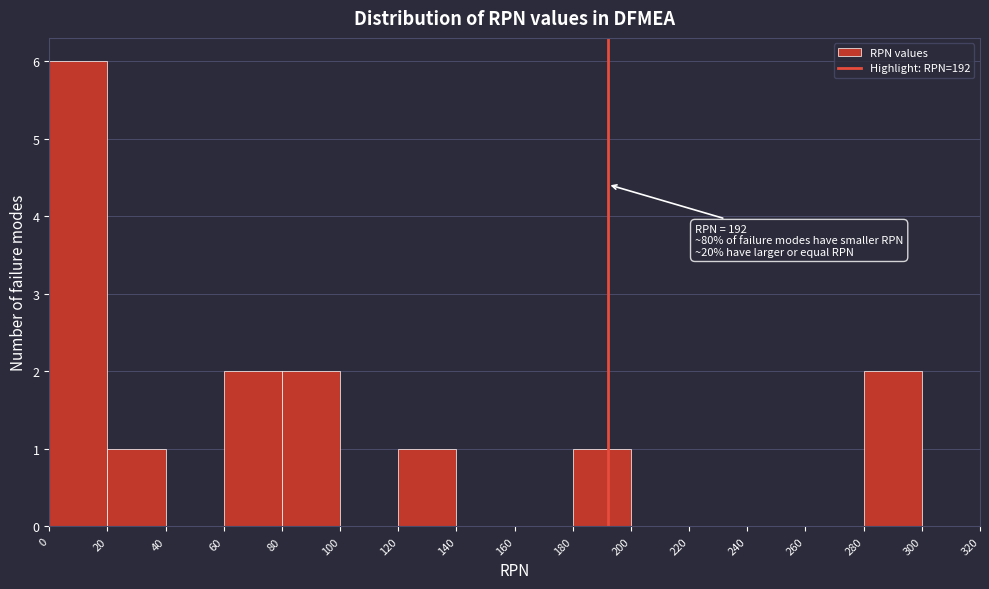

Over which range of the x-axis is the bar tallest?

0 to 20